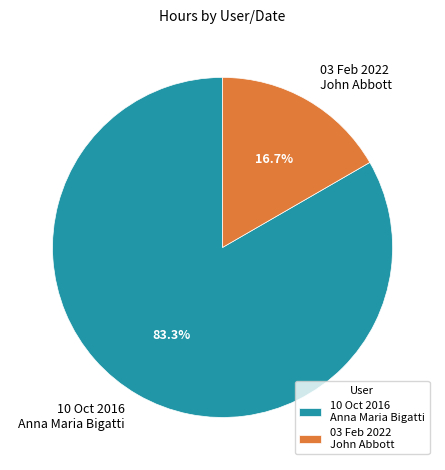

What is the smallest slice in the pie chart?

03 Feb 2022 John Abbott